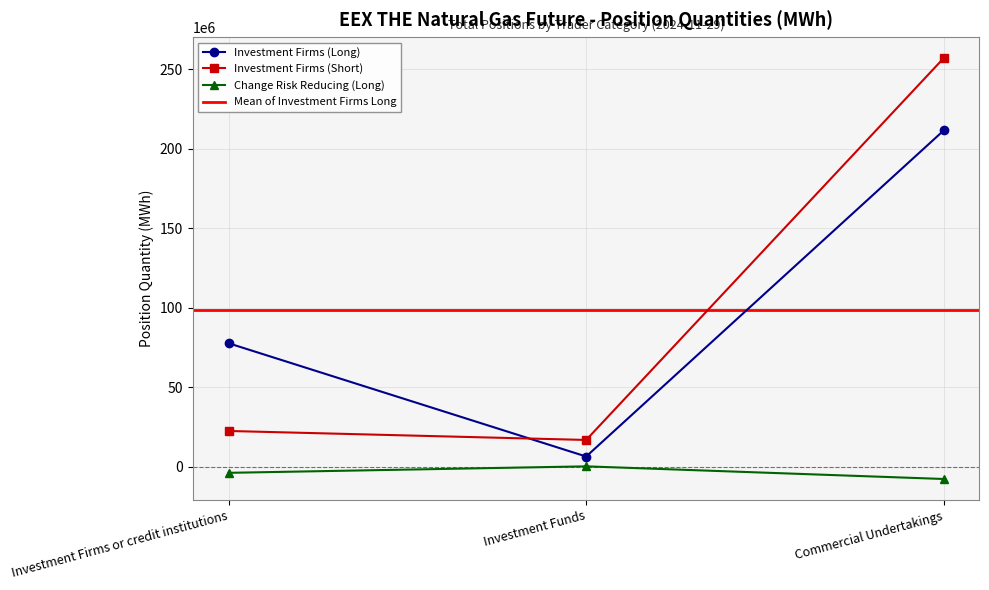

What is the total value across all series at Investment Funds?

23505347